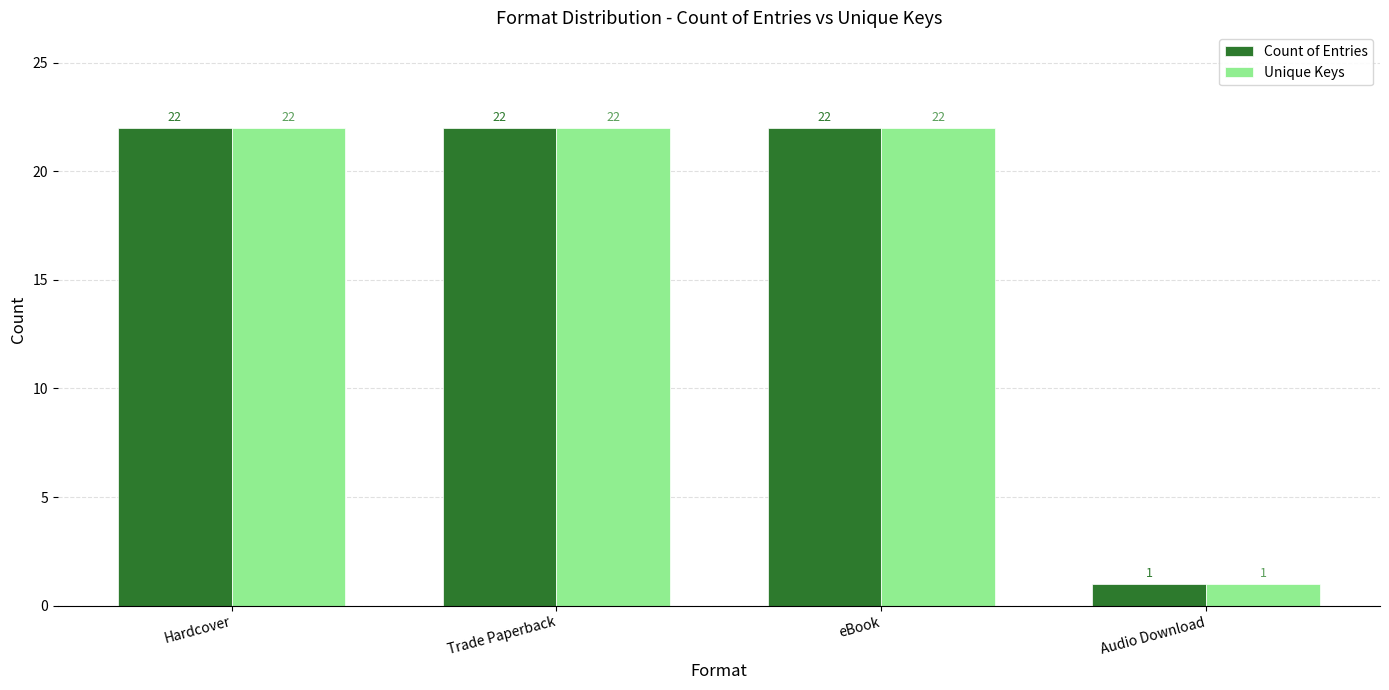

How many values in the Count of Entries series are below 22?

1